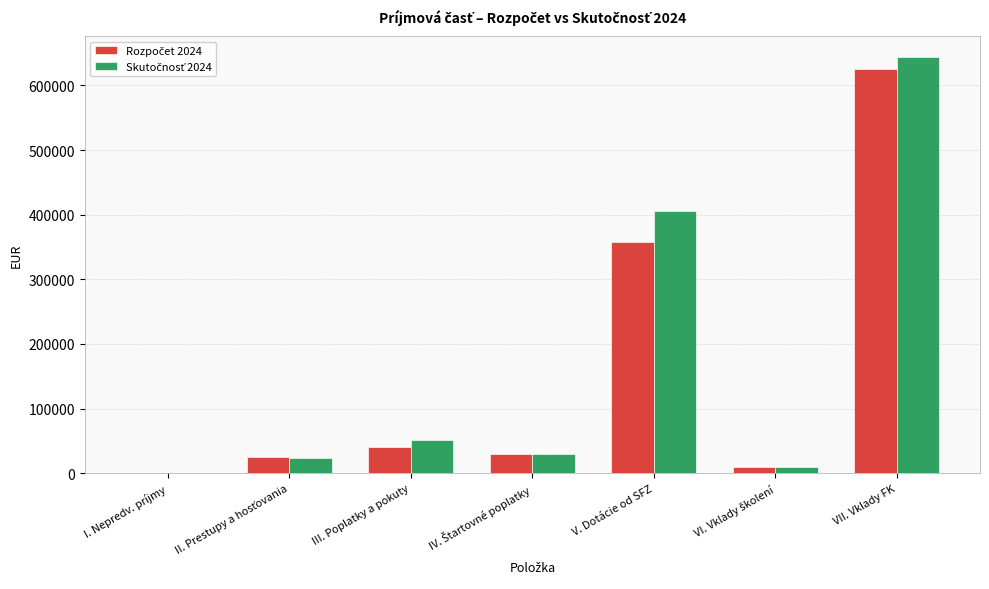

List the series in order of their peak value, lowest first.

Rozpočet 2024, Skutočnosť 2024